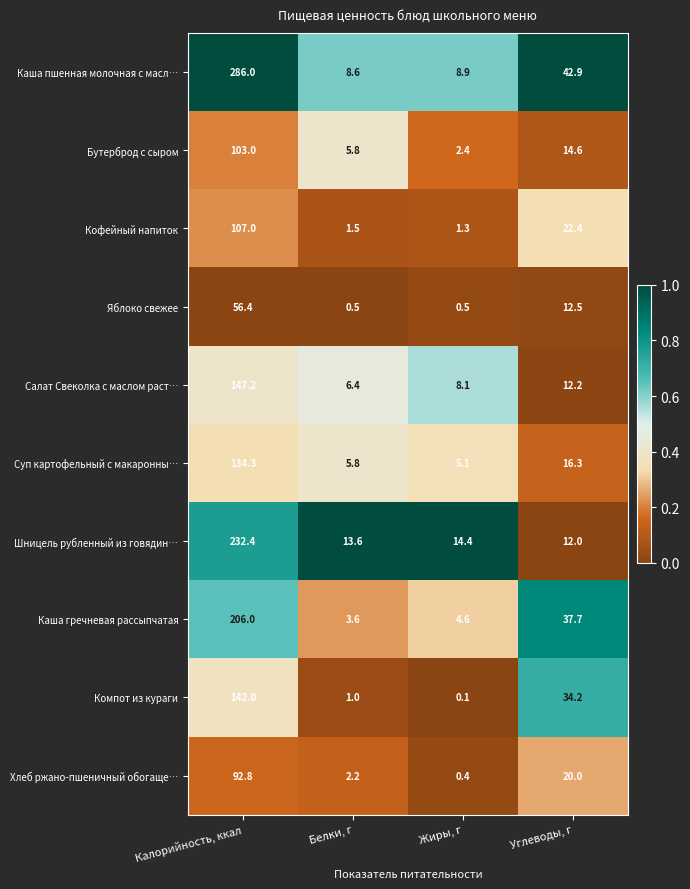

The value of Салат Свеколка с маслом раст… at Жиры, г is 1.9. True or false?

False